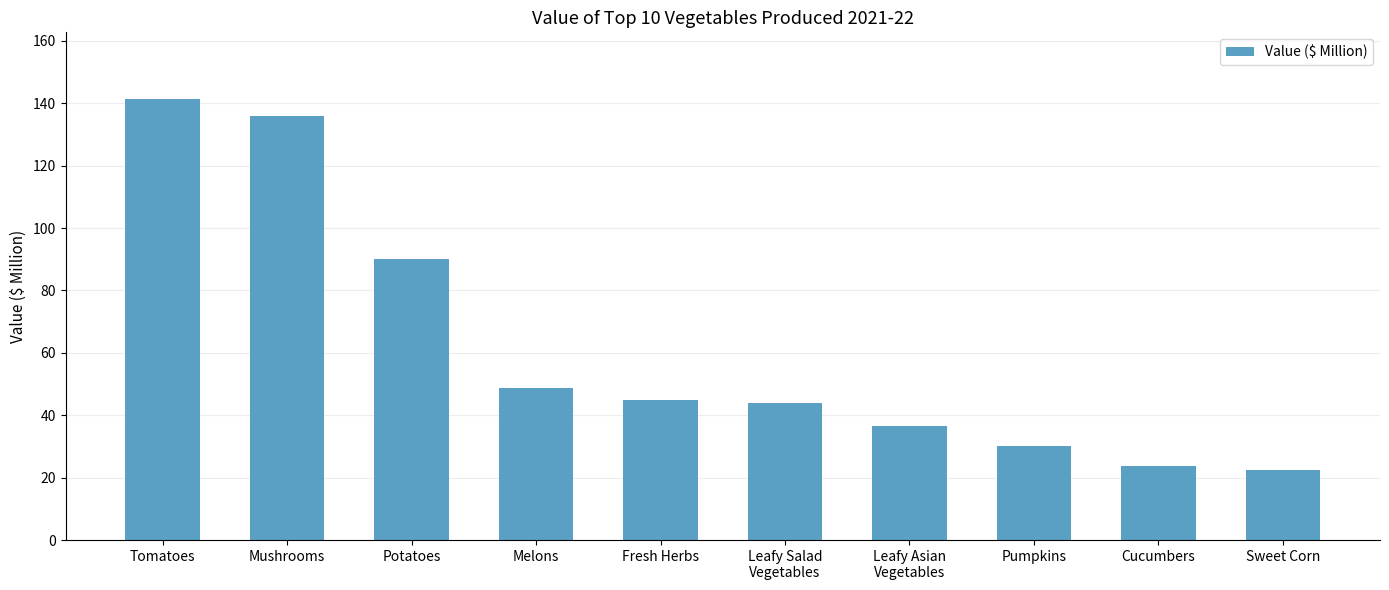

What is the change in value from Potatoes to Melons?

-41.6